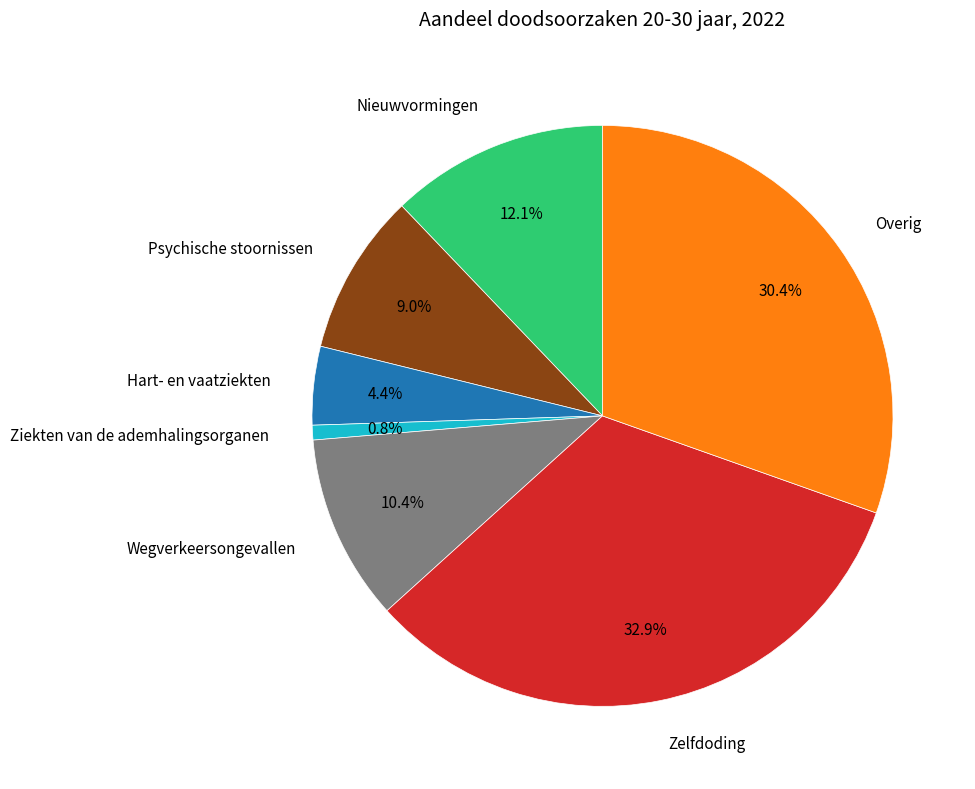

Is there any slice that represents more than half of the pie?

No